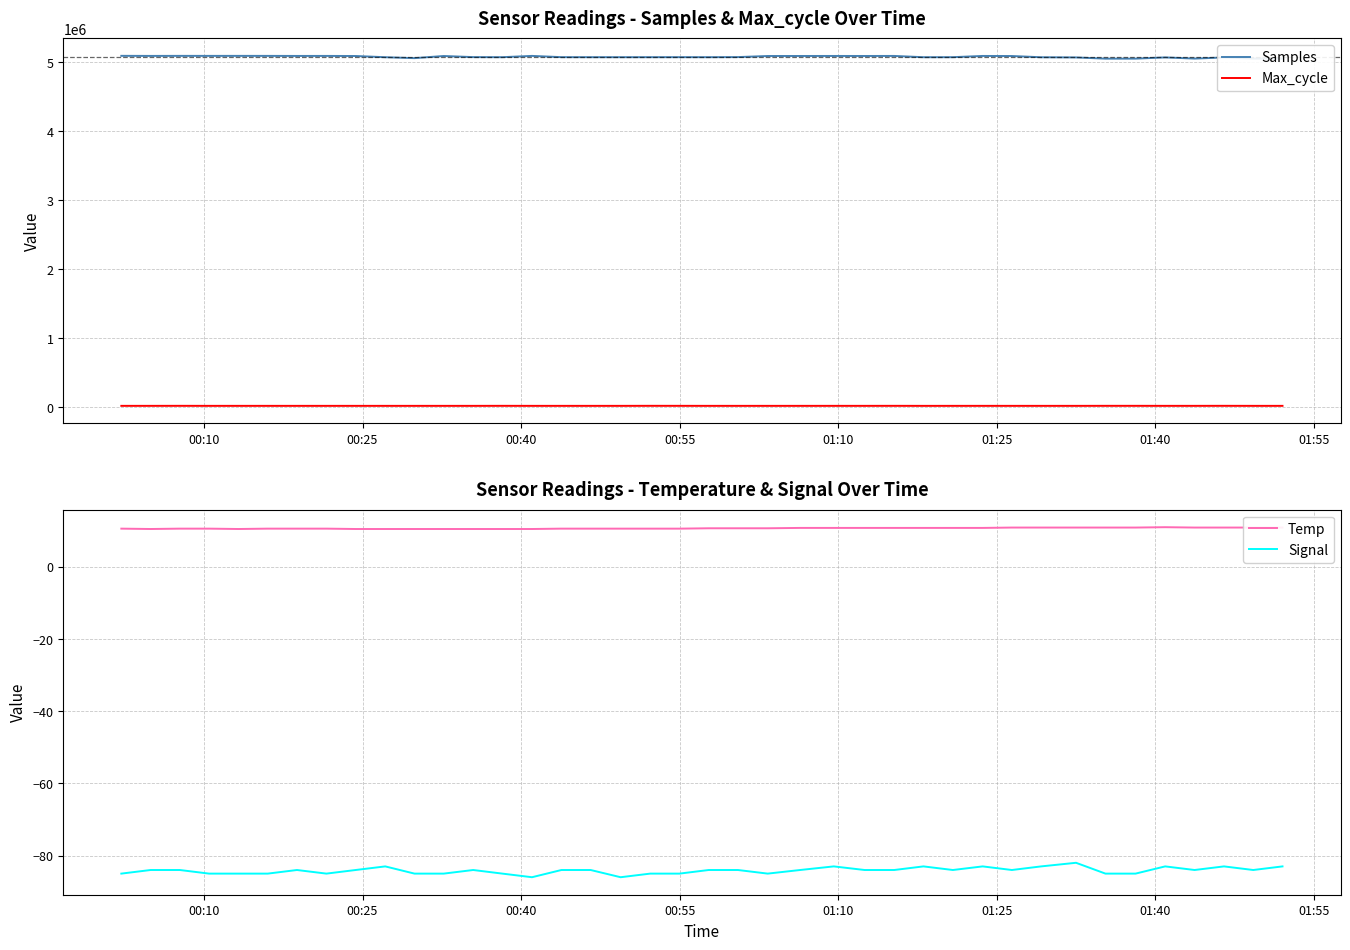

True or false: Signal and Temp cross at least once.

False